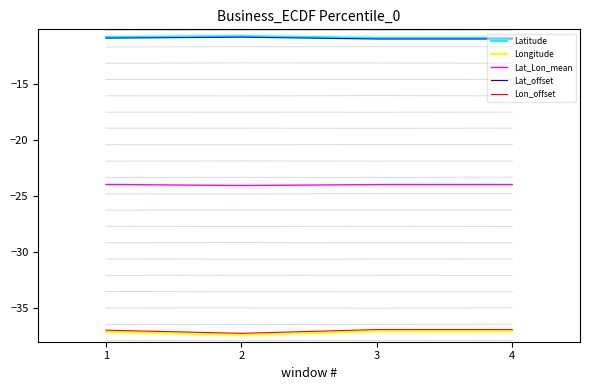

Is this an area chart (filled region under the line)?

No